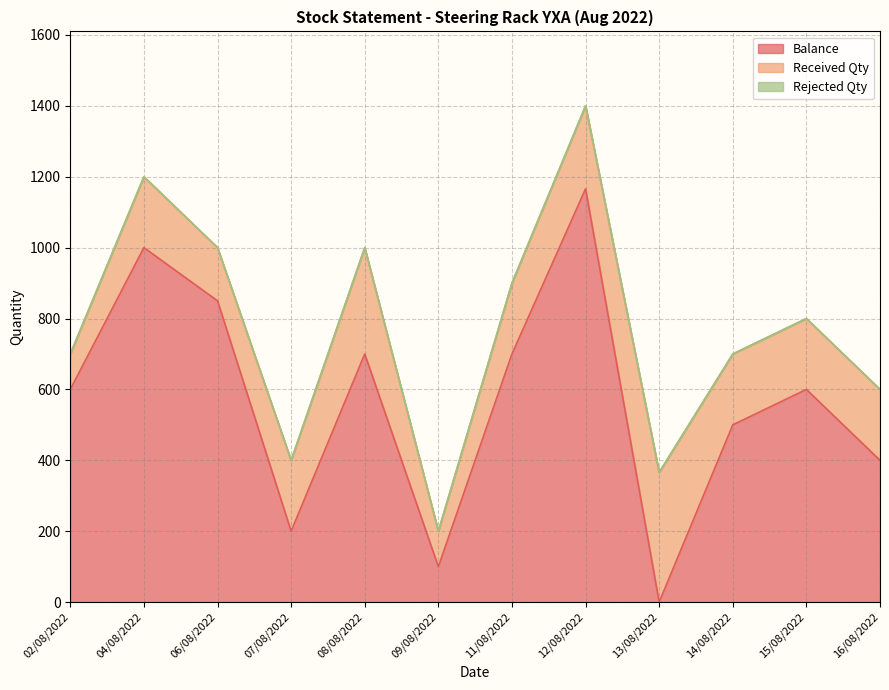

What is the label of the 10th point from the right?

06/08/2022